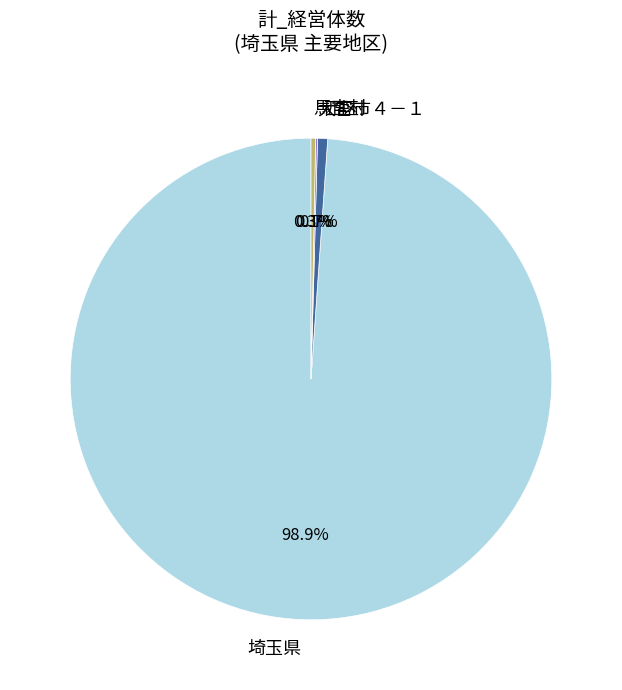

Is there a majority slice in this chart?

Yes